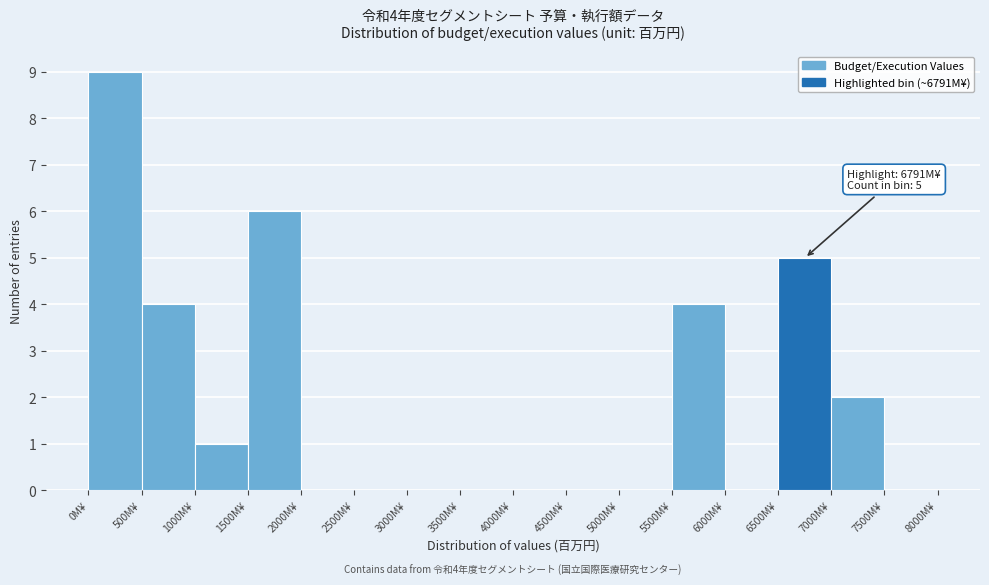

Which range on the x-axis has the tallest bar?

0 to 500